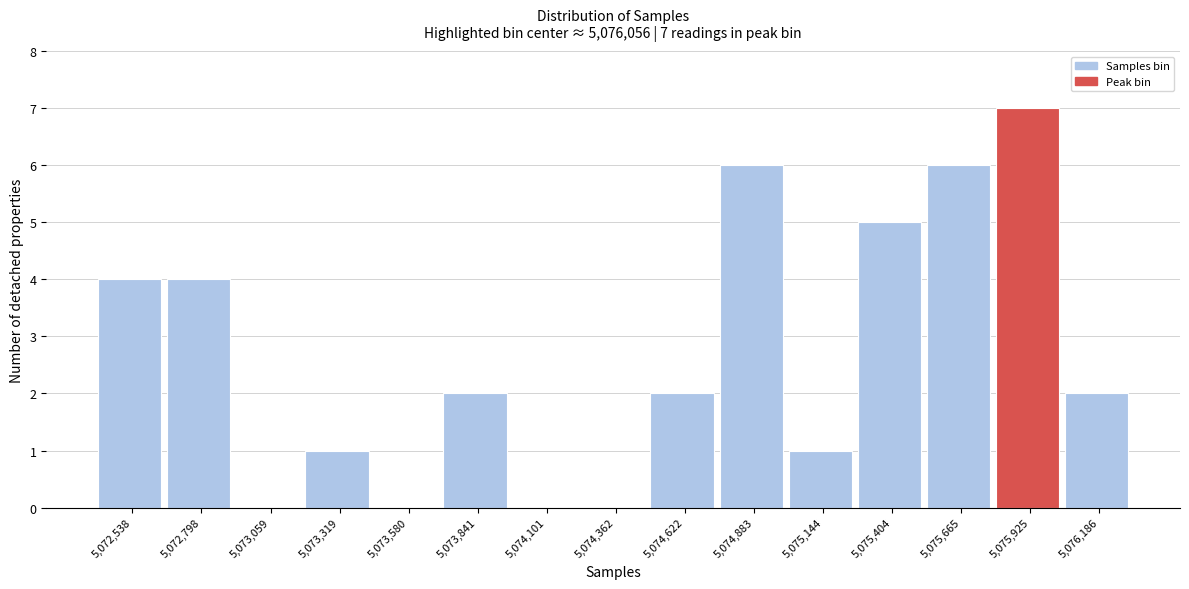

Reading left to right, what are all the values shown in this chart?

5,072,538=4	5,072,798=4	5,073,059=0	5,073,319=1	5,073,580=0	5,073,841=2	5,074,101=0	5,074,362=0	5,074,622=2	5,074,883=6	5,075,144=1	5,075,404=5	5,075,665=6	5,075,925=7	5,076,186=2